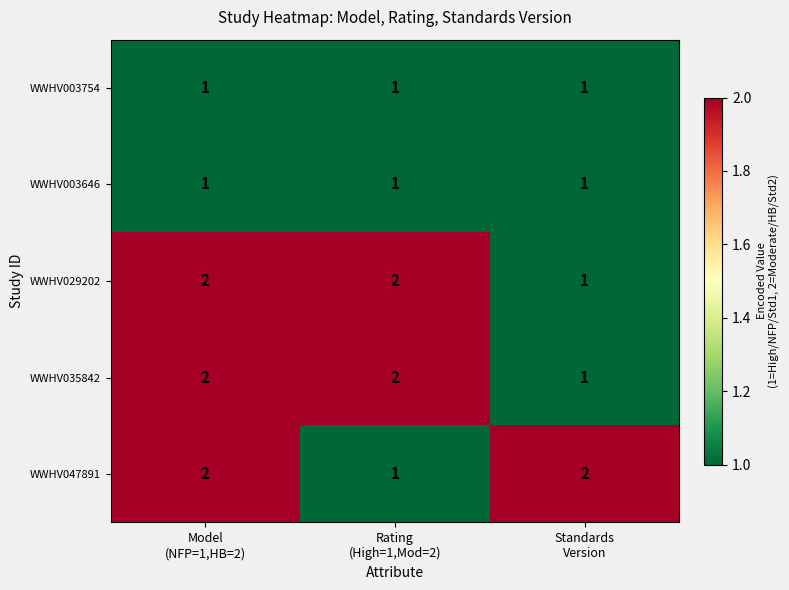

What is the sum of all WWHV029202 values?

5